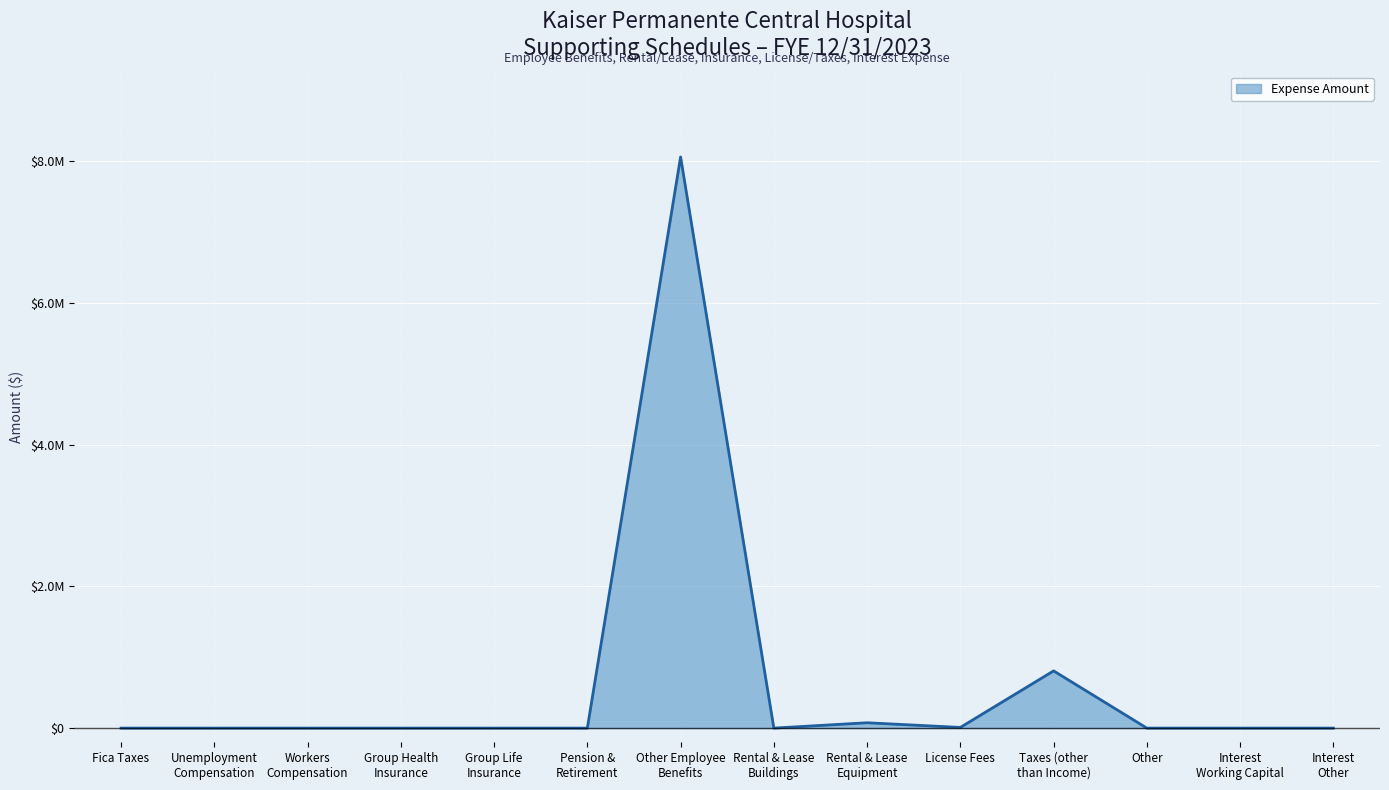

How many interior local valleys (lower than both neighbors) does the data have?

2